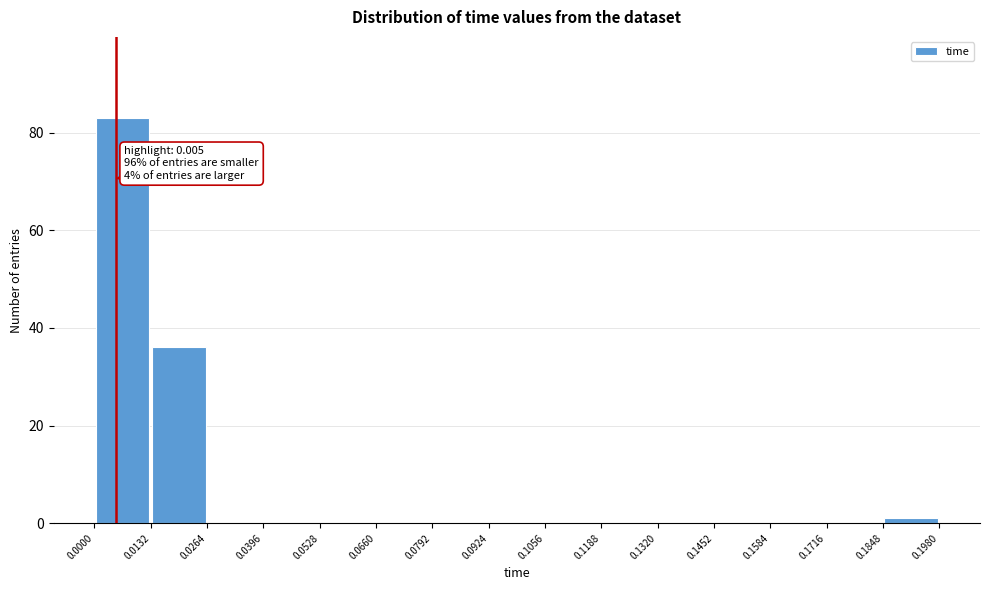

Which range on the x-axis has the tallest bar?

0.0000 to 0.0132